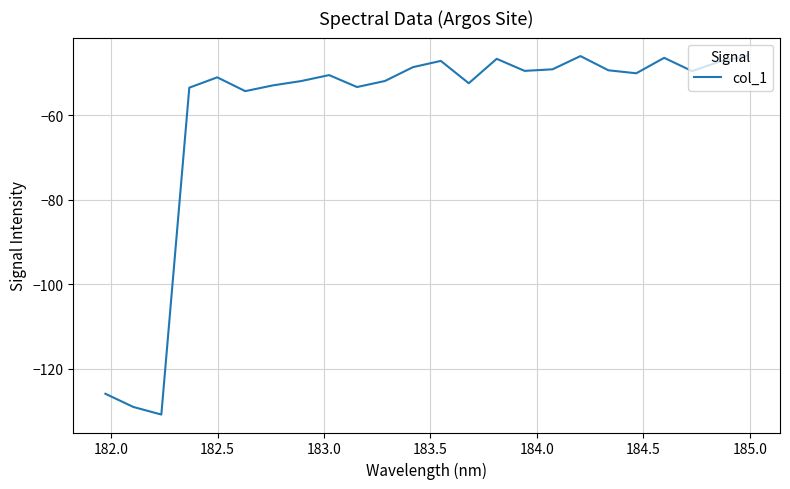

What is the difference between the maximum and minimum values?

85.0